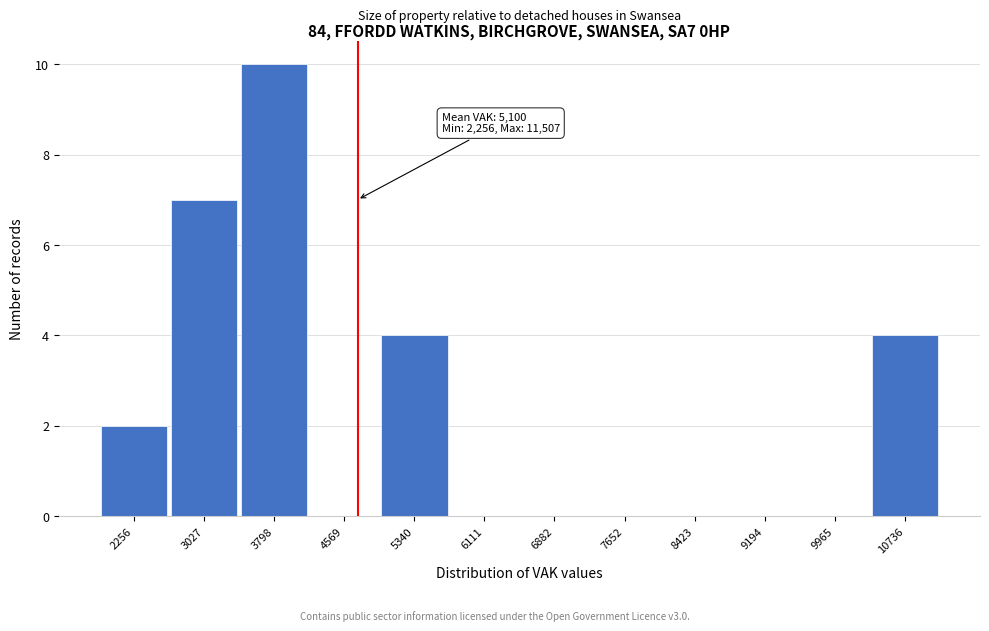

Reading left to right, extract all data points from this chart.

2256=2	3027=7	3798=10	4569=0	5340=4	6111=0	6882=0	7652=0	8423=0	9194=0	9965=0	10736=4